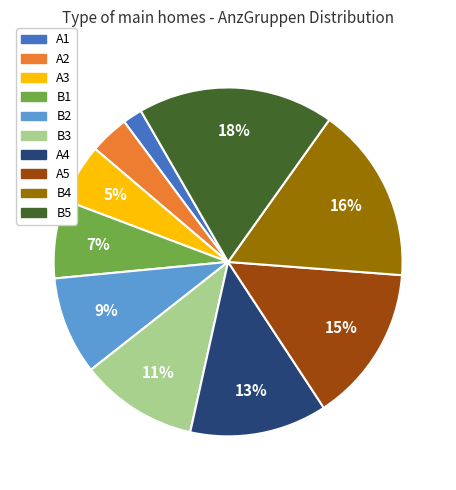

Which has a higher value, B1 or B3?

B3